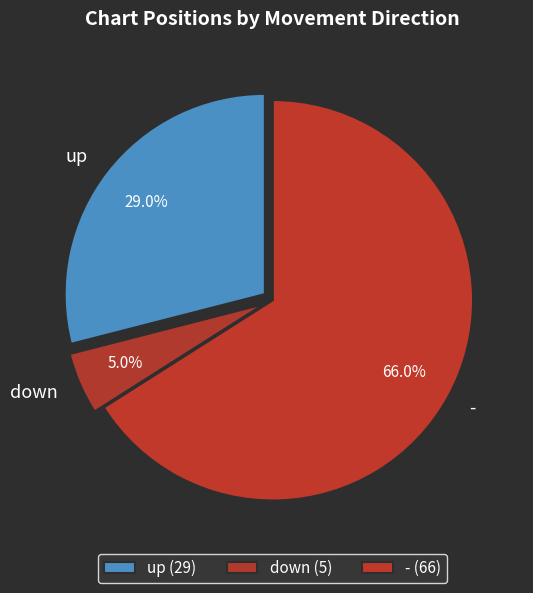

Between down and -, which is larger?

-